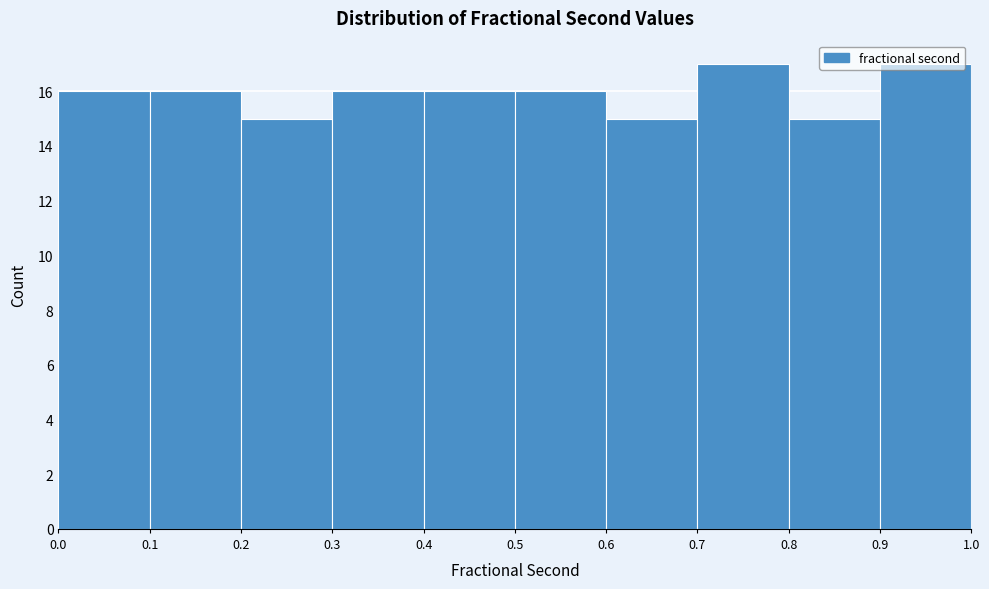

Reading left to right, transcribe this chart: for each bar, give the range it covers on the x-axis and its height. The values are not printed on the chart, so give them approximately, as read against the axis.

0.0 to 0.1: 16
0.1 to 0.2: 16
0.2 to 0.3: 15
0.3 to 0.4: 16
0.4 to 0.5: 16
0.5 to 0.6: 16
0.6 to 0.7: 15
0.7 to 0.8: 17
0.8 to 0.9: 15
0.9 to 1.0: 17